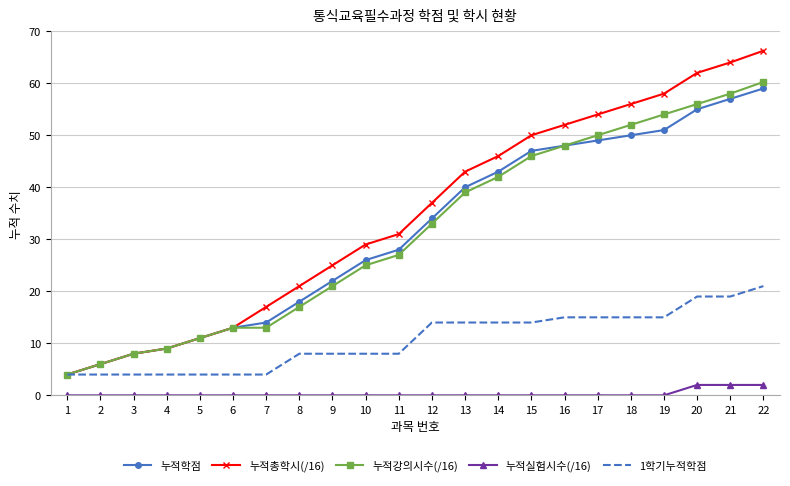

Between 6 and 19, which series saw the biggest shift?

누적총학시(/16)